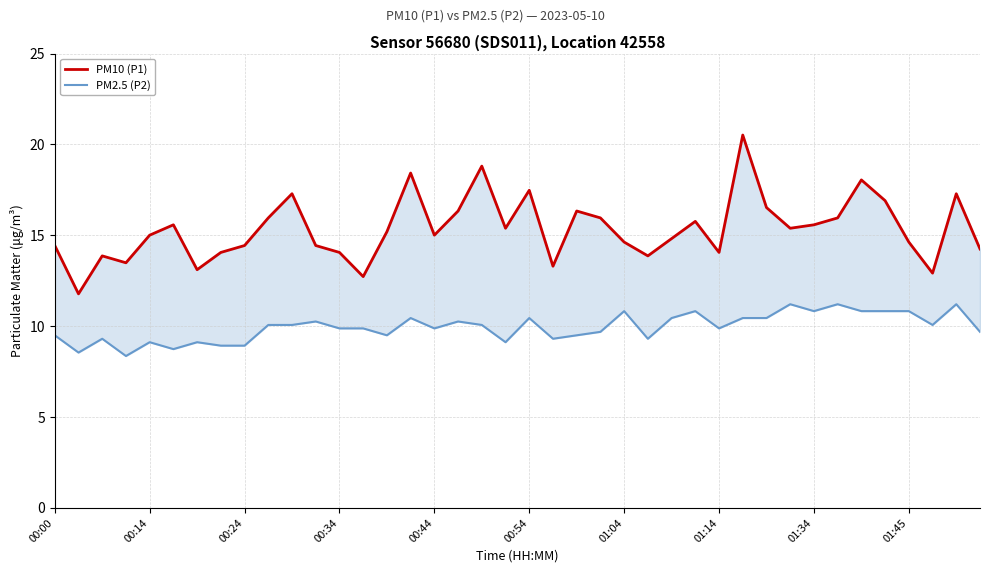

Is it true that PM2.5 (P2) equals 10.4 at 00:54?

True